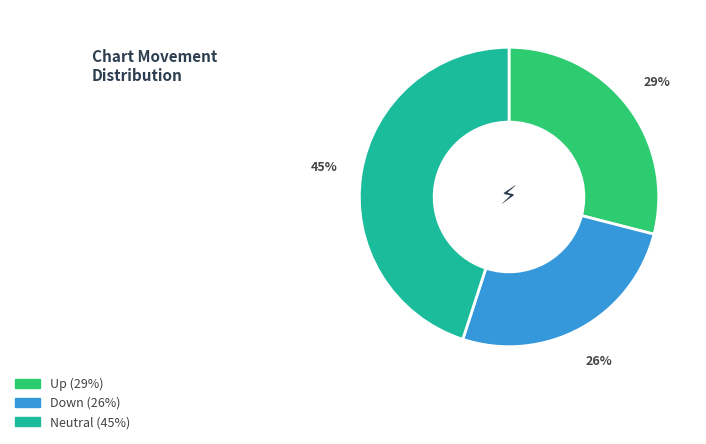

Does any single category account for the majority?

No